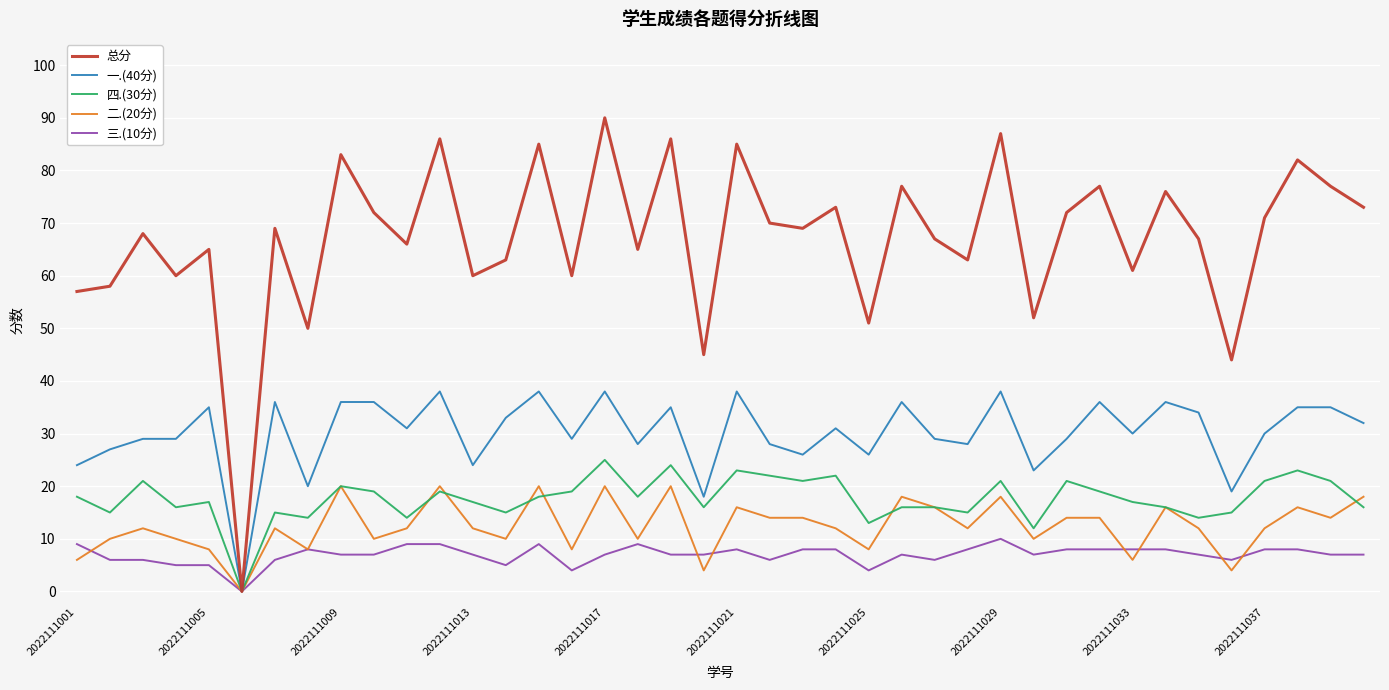

Which series has the largest range (max minus min)?

总分